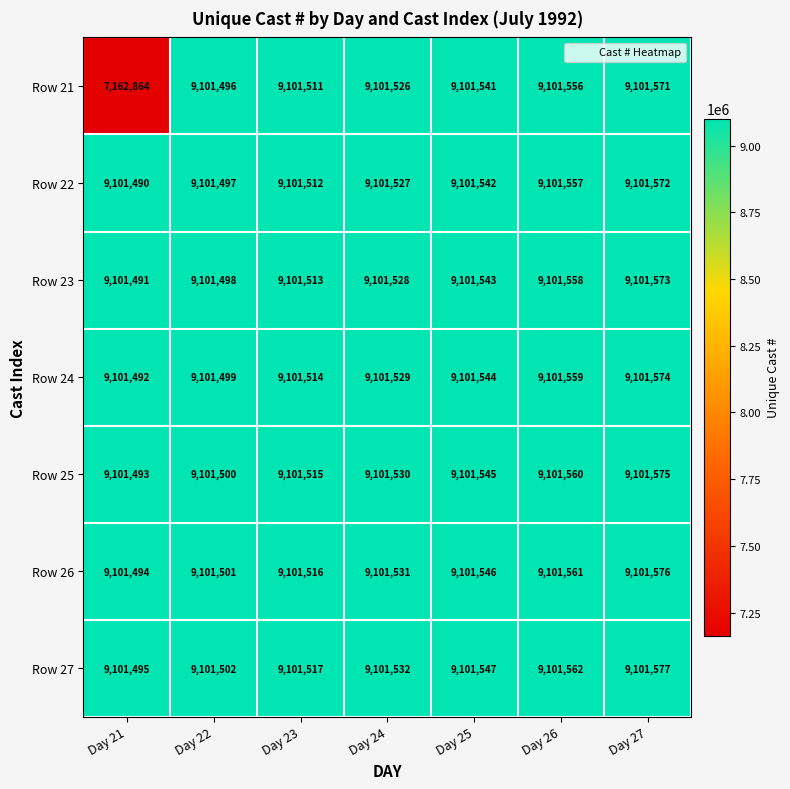

What is the minimum value shown in the chart?

7162864